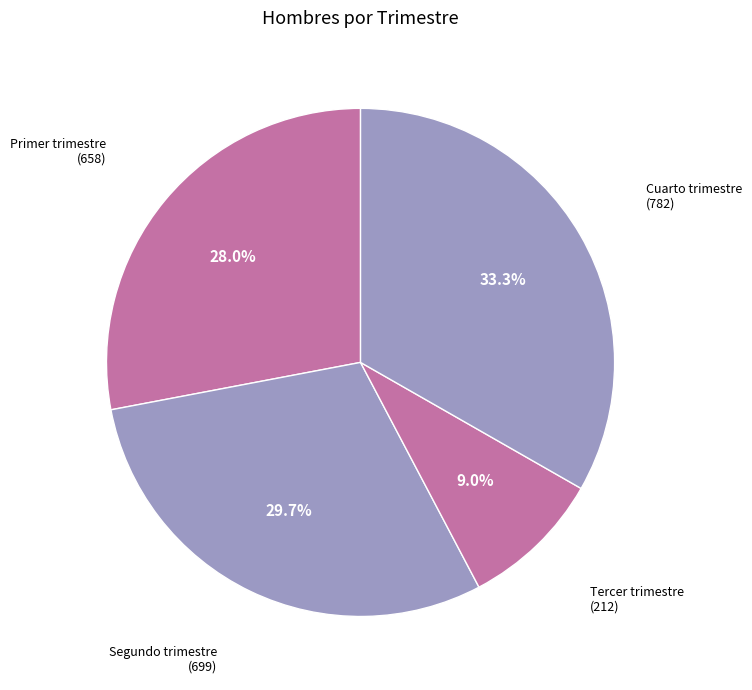

Which slice is the largest?

Cuarto trimestre